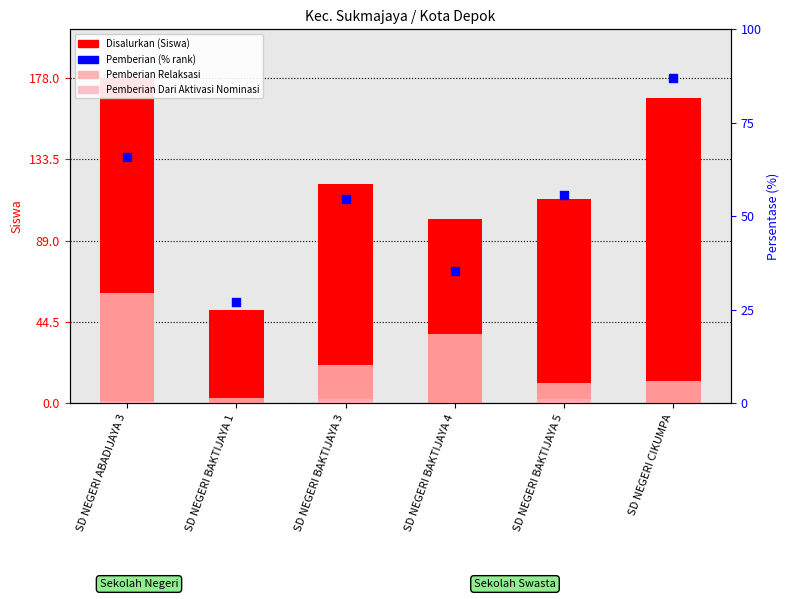

What are all the series names shown in the legend?

Disalurkan (Siswa), Pemberian Relaksasi, Pemberian Dari Aktivasi Nominasi, Pemberian (% rank)